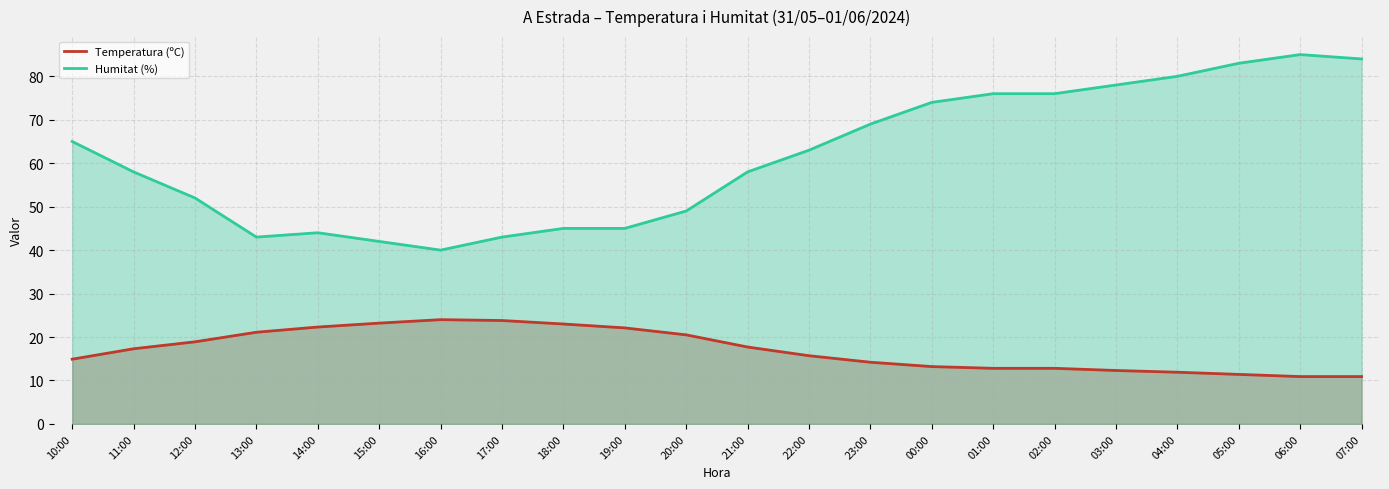

What is the label of the 4th point from the right?

04:00